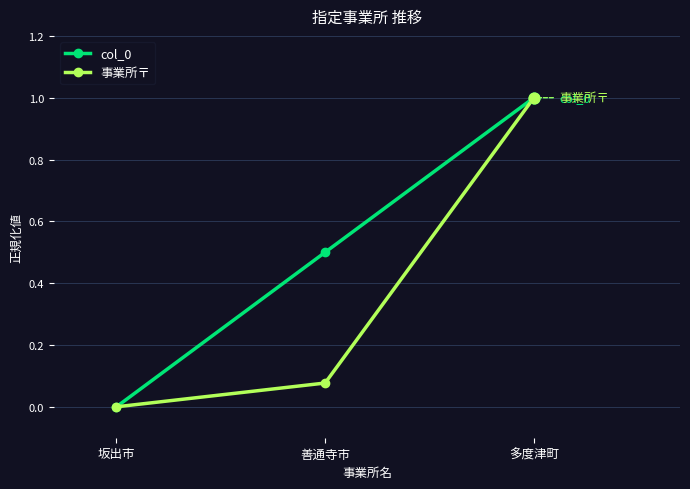

Is the value of col_0 at 坂出市 greater than the value of 事業所〒 at 多度津町?

No